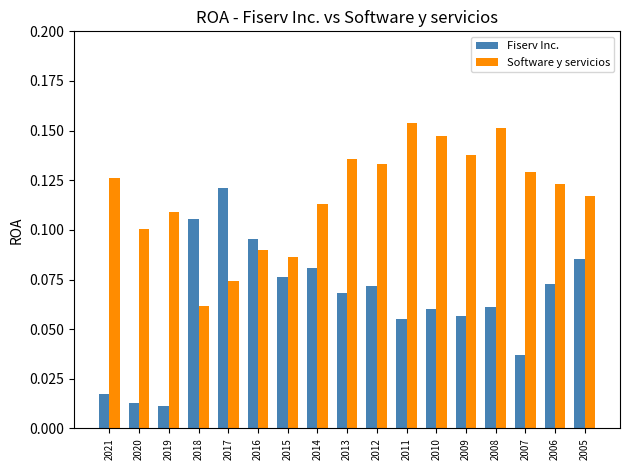

Is it true that Fiserv Inc. equals 0.1 at 2008?

True